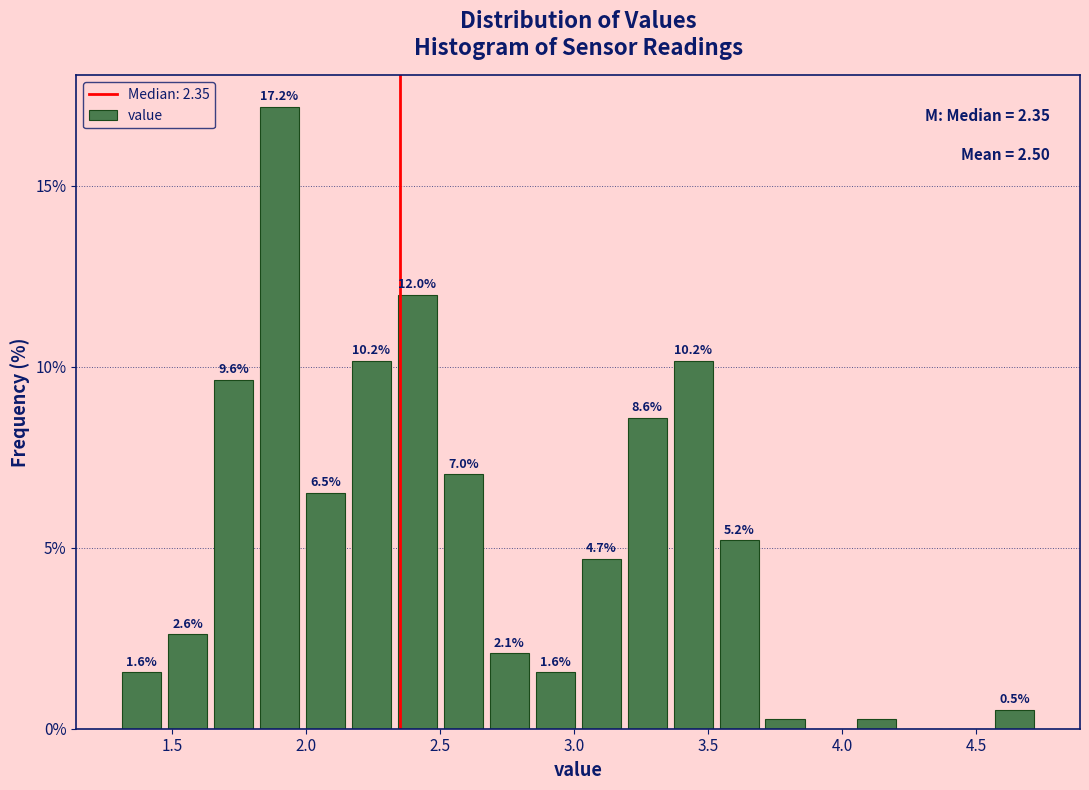

Read against the x-axis, roughly where is the centre of the tallest bar?

1.90